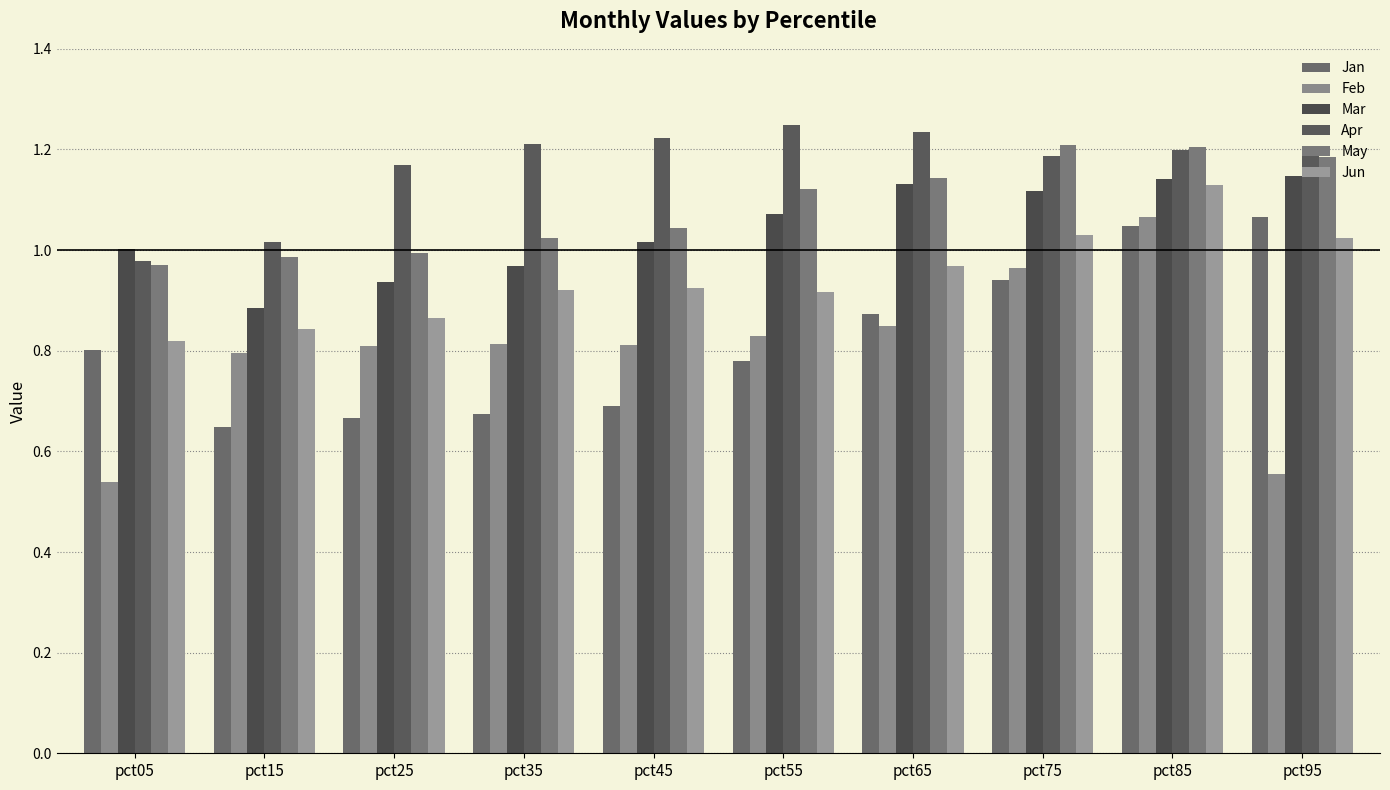

What is the lowest value of the May series?

1.0